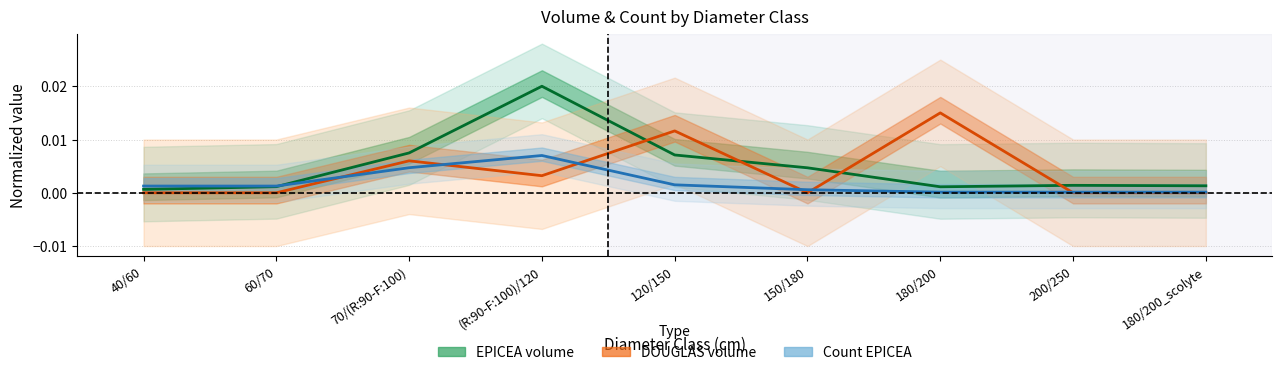

Reading left to right, what are all the values shown in this chart?

EPICEA center: 40/60=0.0	60/70=0.0	70/(R:90-F:100)=0.0	(R:90-F:100)/120=0.0	120/150=0.0	150/180=0.0	180/200=0.0	200/250=0.0	180/200_scolyte=0.0
DOUGLAS center: 40/60=0.0	60/70=0.0	70/(R:90-F:100)=0.0	(R:90-F:100)/120=0.0	120/150=0.0	150/180=0.0	180/200=0.0	200/250=0.0	180/200_scolyte=0.0
Count center: 40/60=0.0	60/70=0.0	70/(R:90-F:100)=0.0	(R:90-F:100)/120=0.0	120/150=0.0	150/180=0.0	180/200=0.0	200/250=0.0	180/200_scolyte=0.0